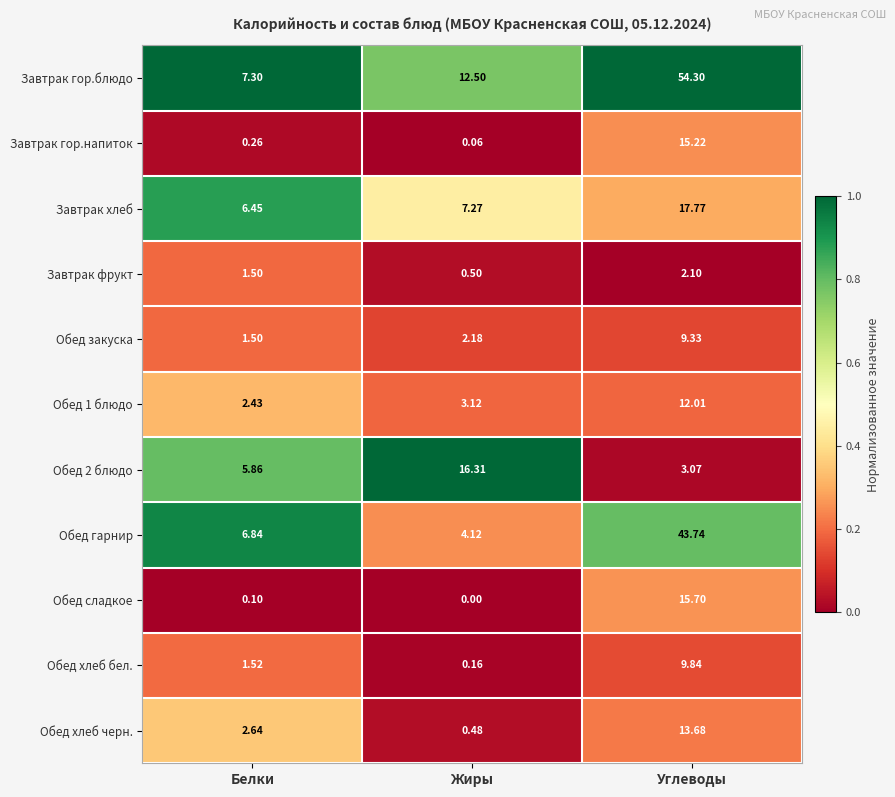

How many data points does each series have?

3